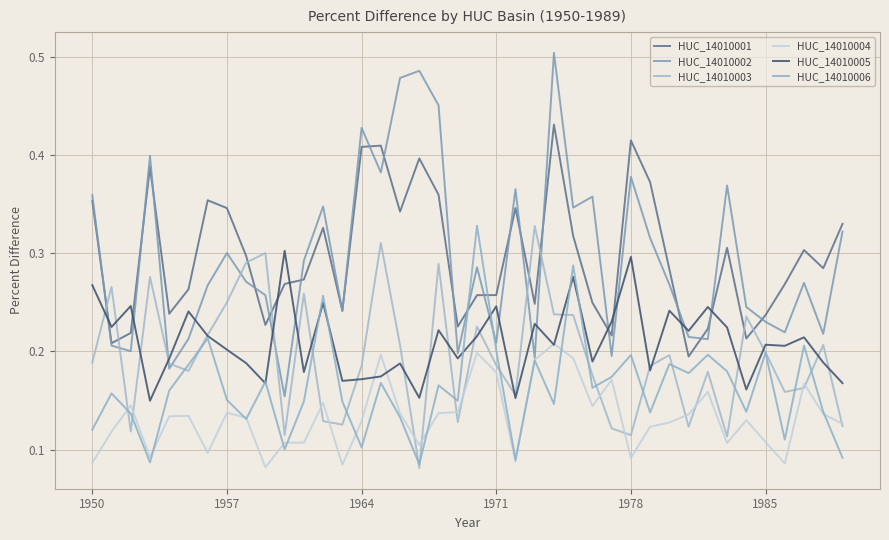

How many lines are shown in the chart?

6